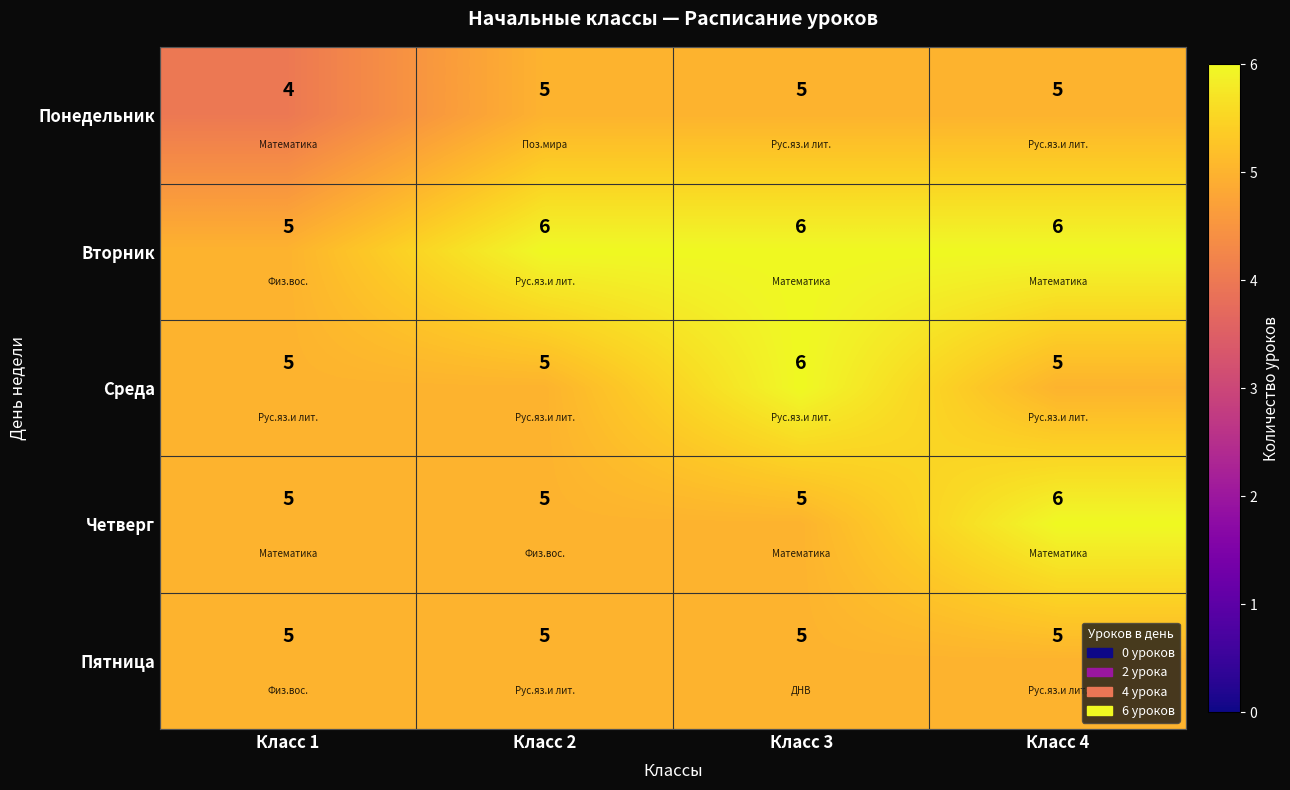

Count the Четверг values in the range 5 to 6.

4